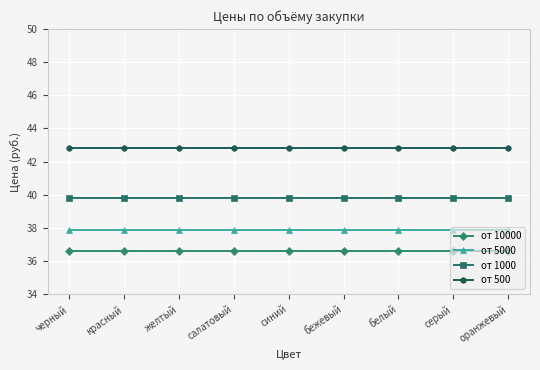

Which series has the largest total across all categories?

от 500